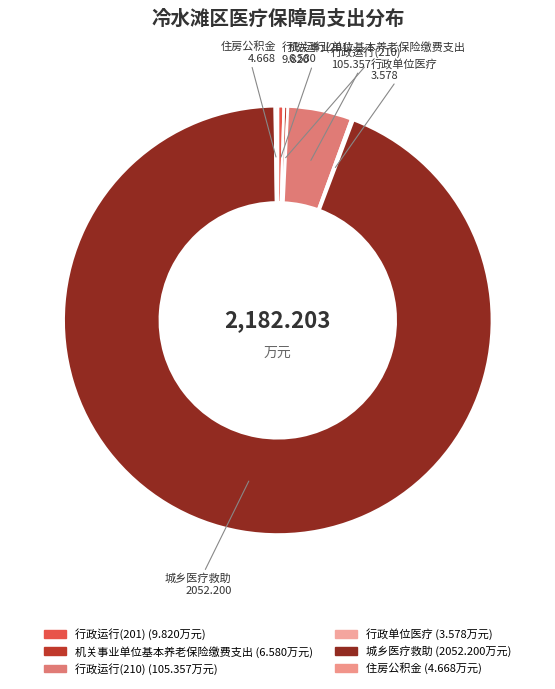

Count the number of slices in the pie.

6